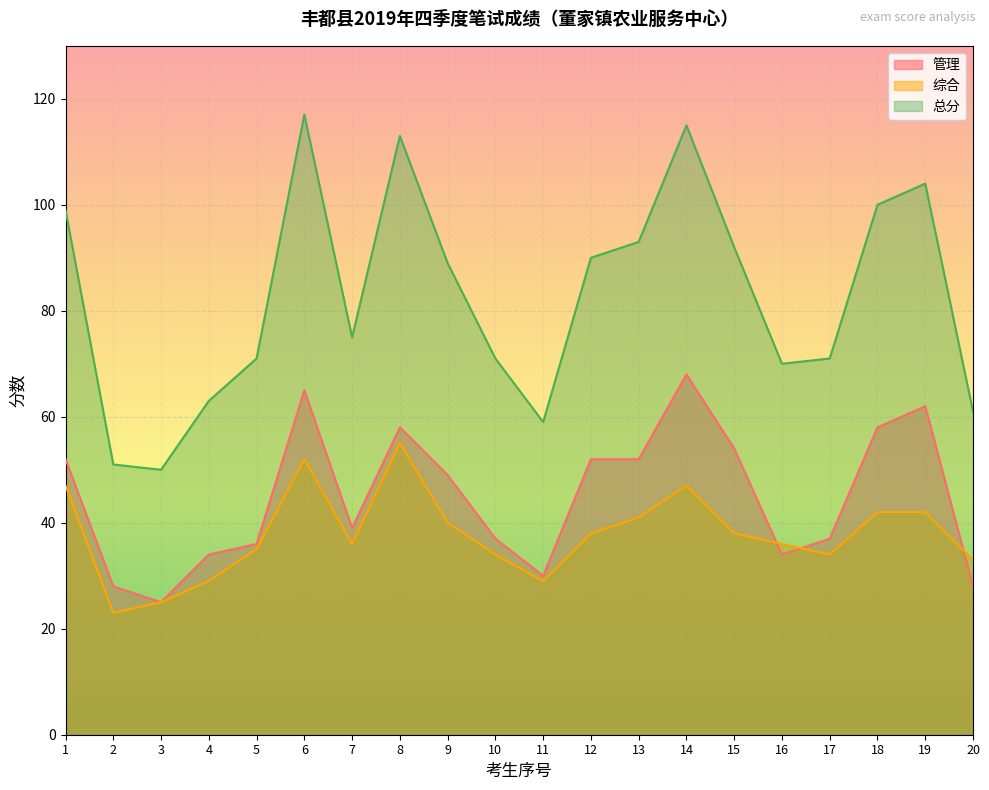

What is the average value of the 总分 series?

83